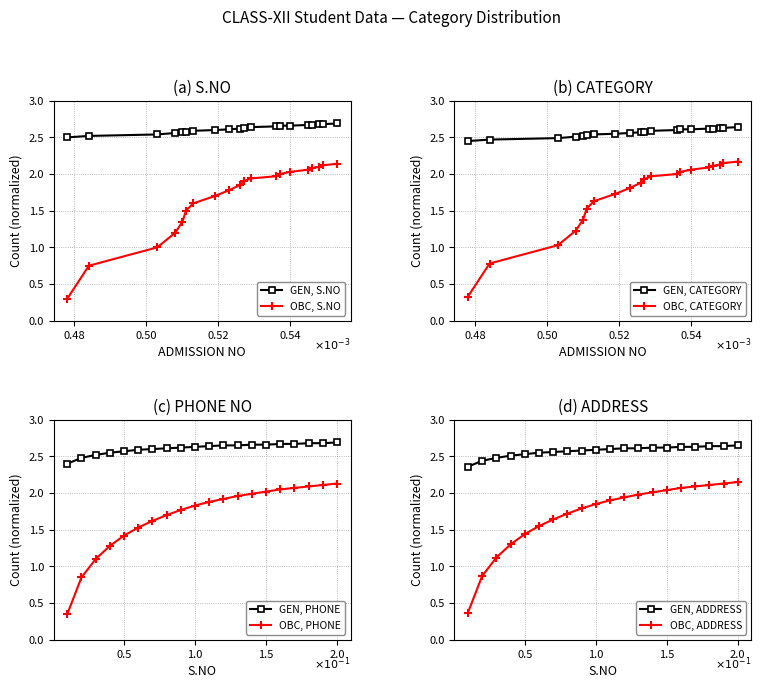

True or false: OBC, PHONE and GEN, PHONE cross at least once.

False